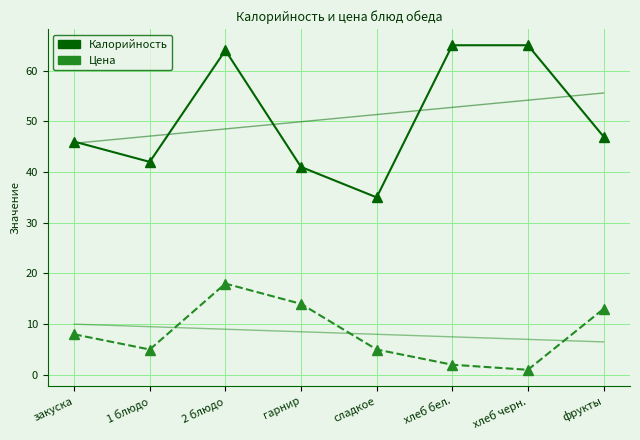

Is the value of Калорийность at 2 блюдо greater than the value of Цена at хлеб черн.?

Yes